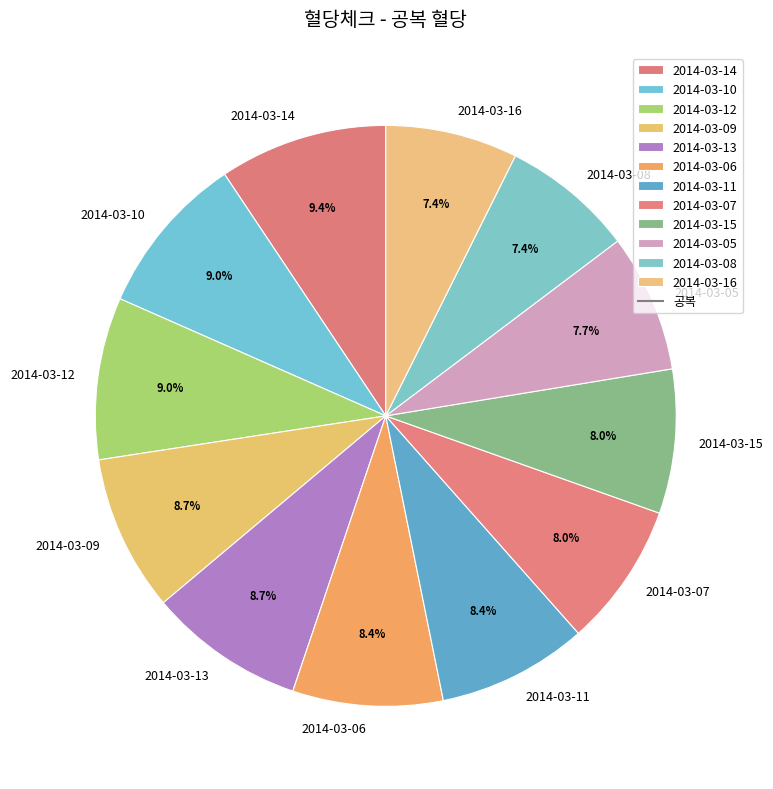

What percentage do 2014-03-16 and 2014-03-09 together represent?

16.1%